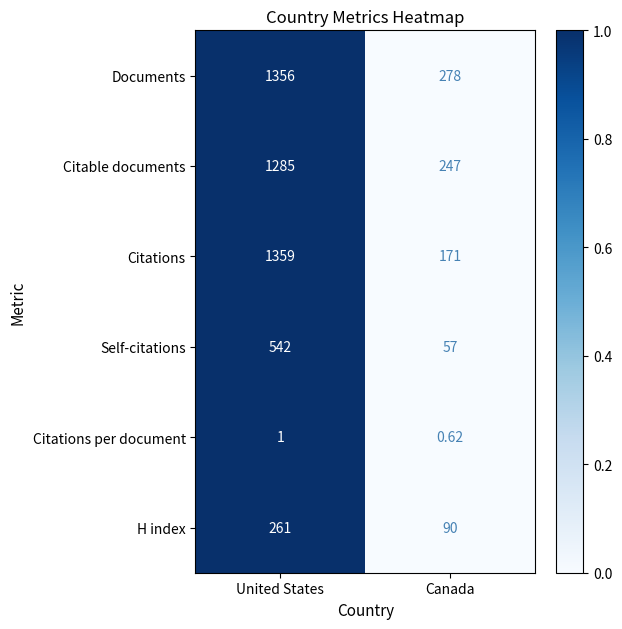

Rank the categories by H index value from lowest to highest.

Canada, United States